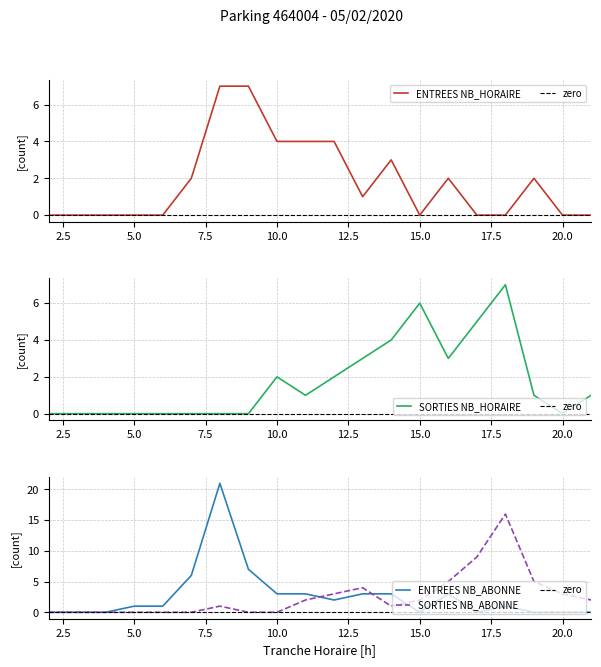

Read the SORTIES NB_ABONNE value at 12, to the nearest 5.

5